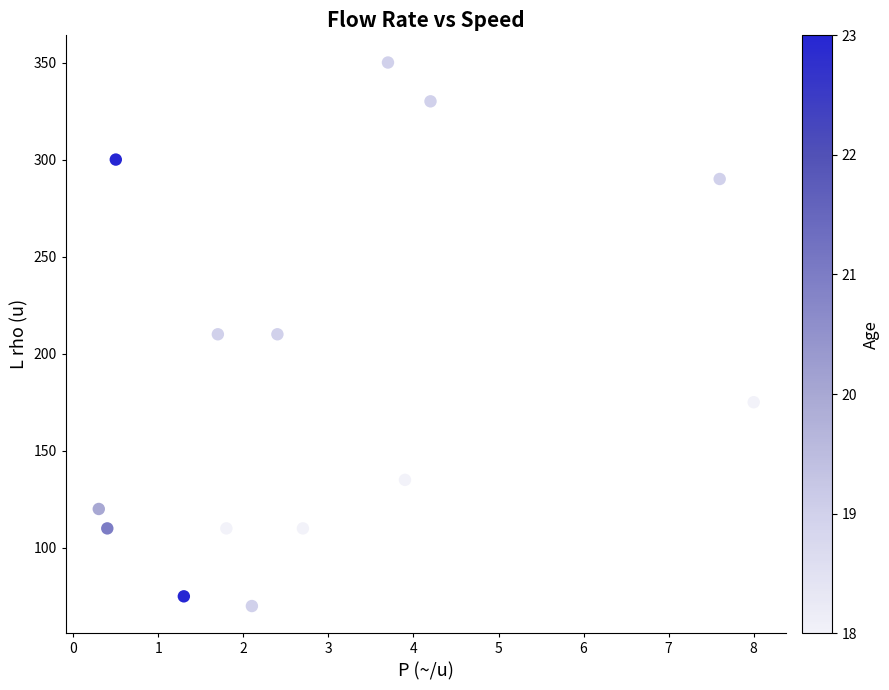

What is the range of Y values (max minus min)?

280